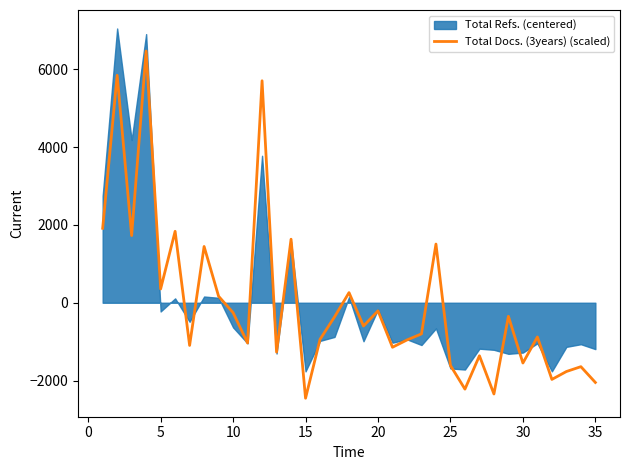

The value of Total Docs. (3years) (scaled) at 35 is -1035.9. True or false?

False